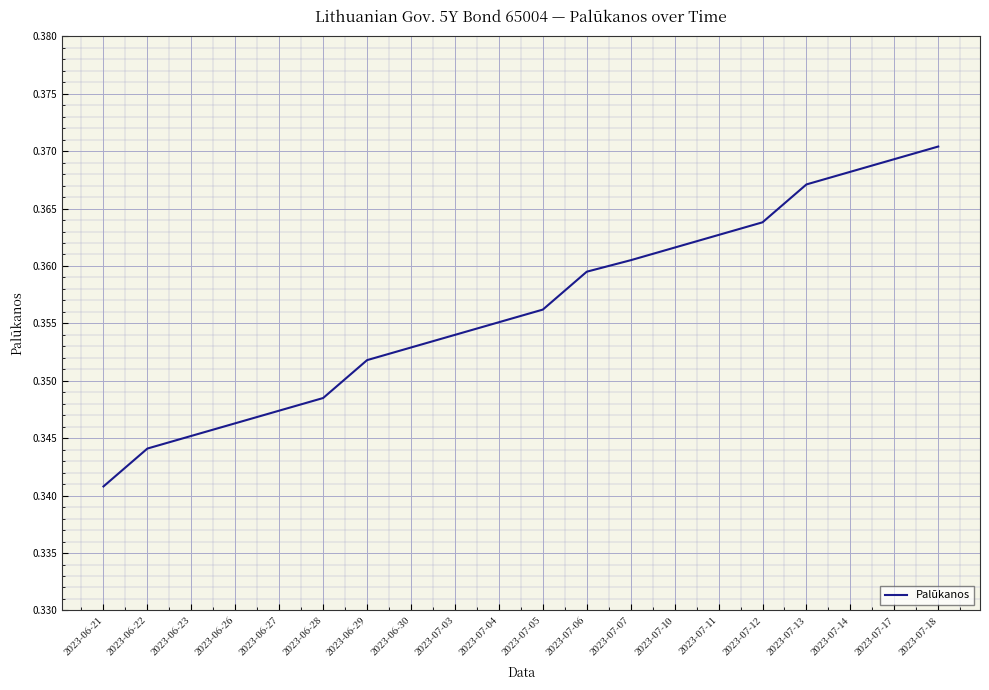

Between 2023-07-04 and 2023-06-23, which is larger?

2023-07-04